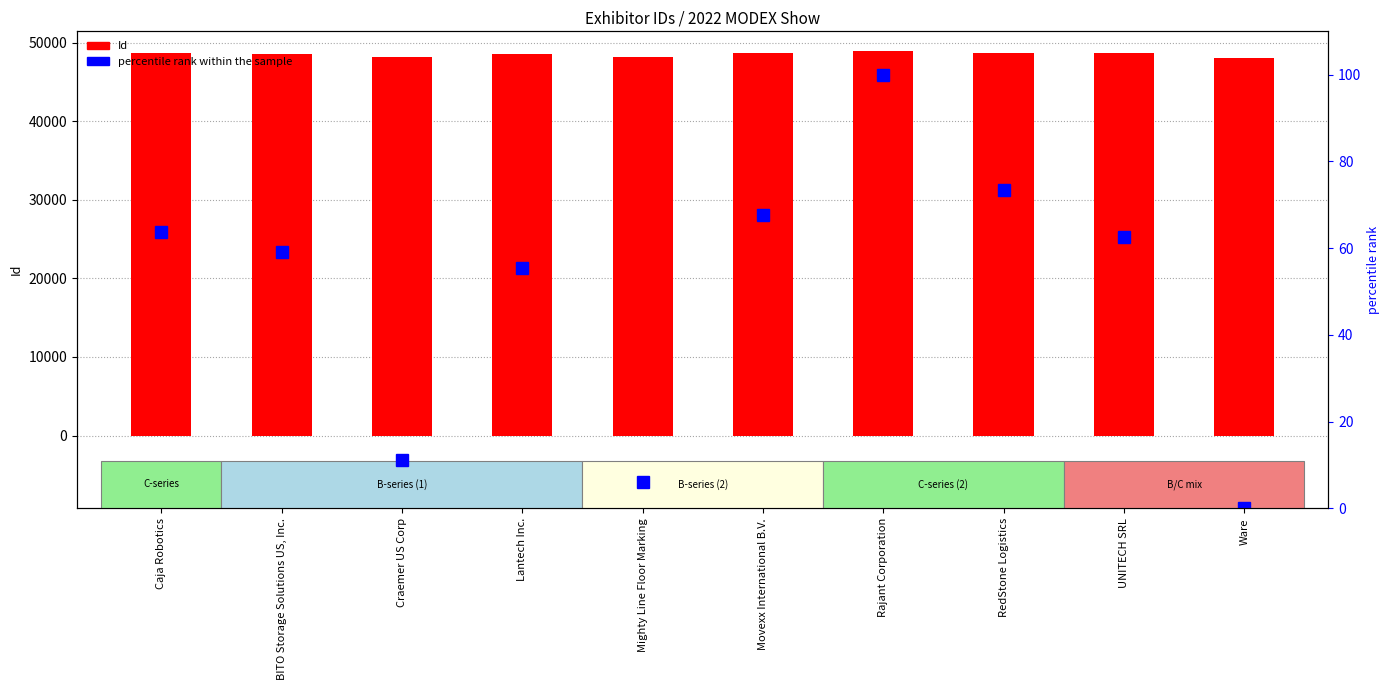

What position from the right is Lantech Inc.?

7